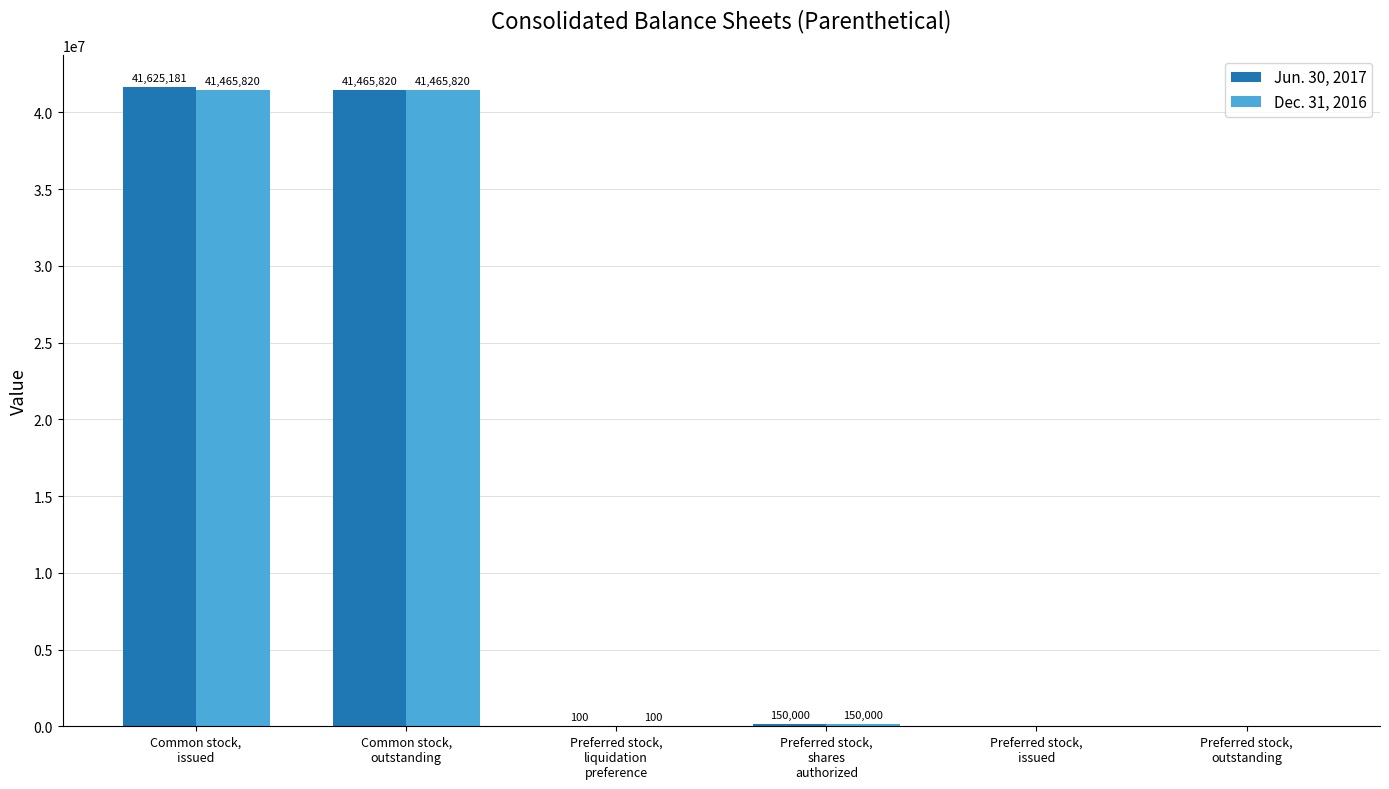

What are all the series names shown in the legend?

Jun. 30, 2017, Dec. 31, 2016